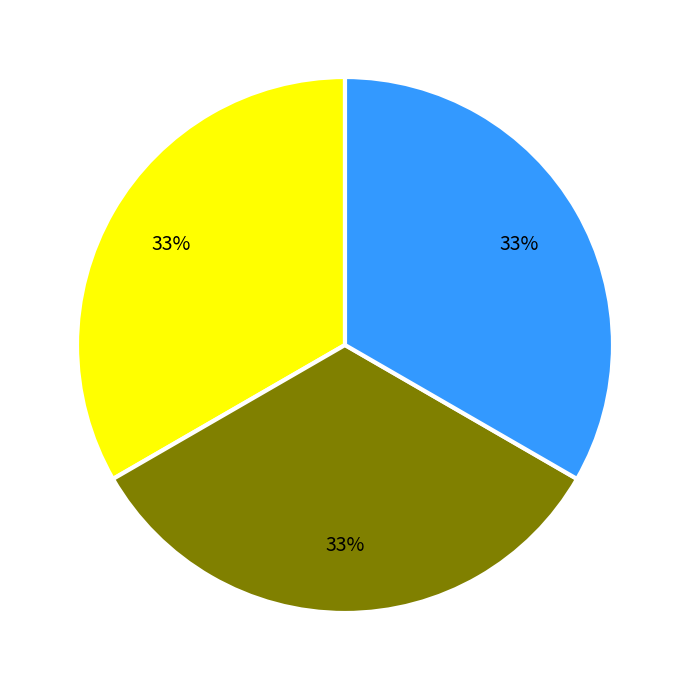

To the nearest percent, what is the average slice percentage?

33%